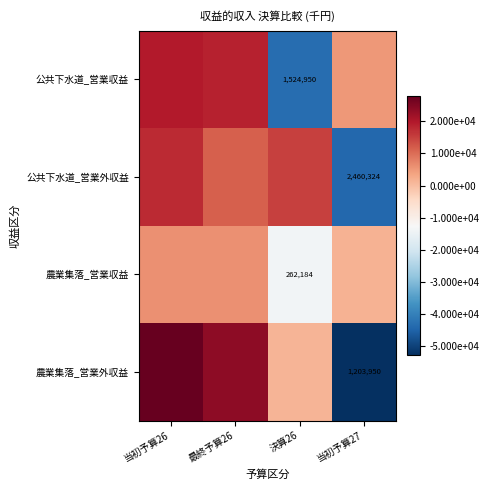

List the labels in order of 農業集落_営業外収益 value, largest first.

当初予算26, 最終予算26, 決算26, 当初予算27